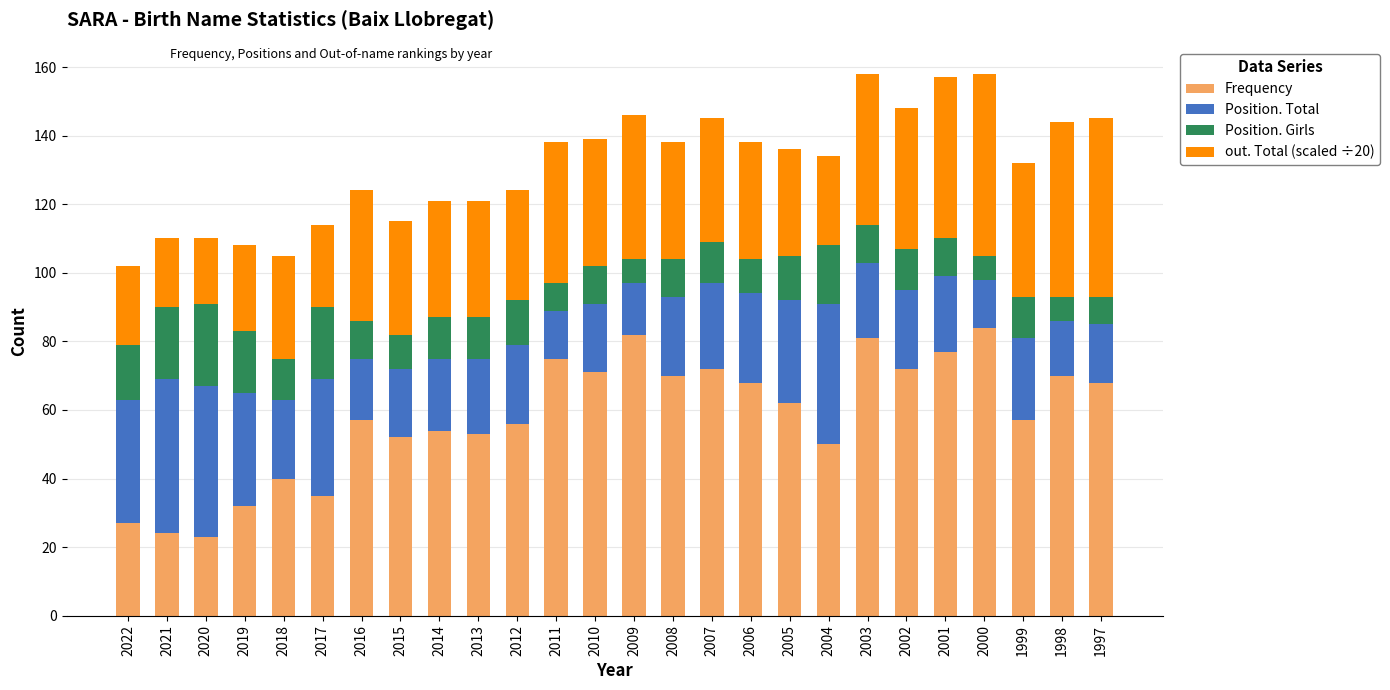

What is the total value across all series at 2009?

146